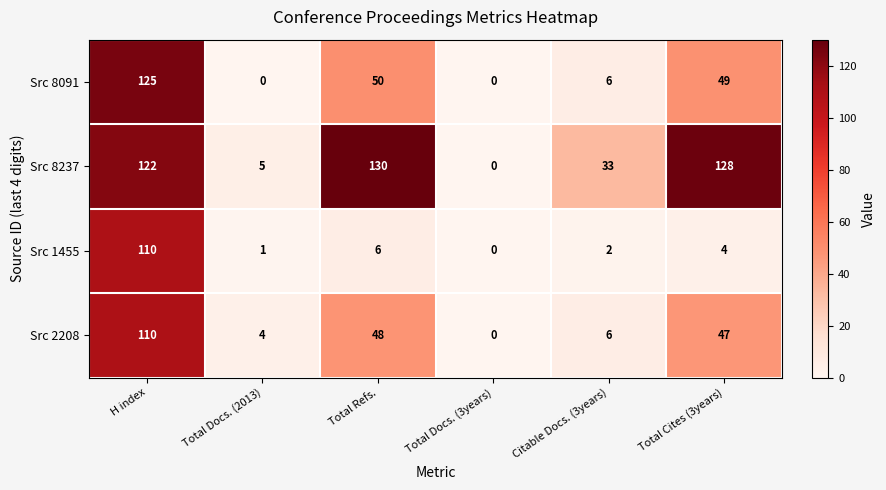

At how many categories does at least one series exceed 37?

3